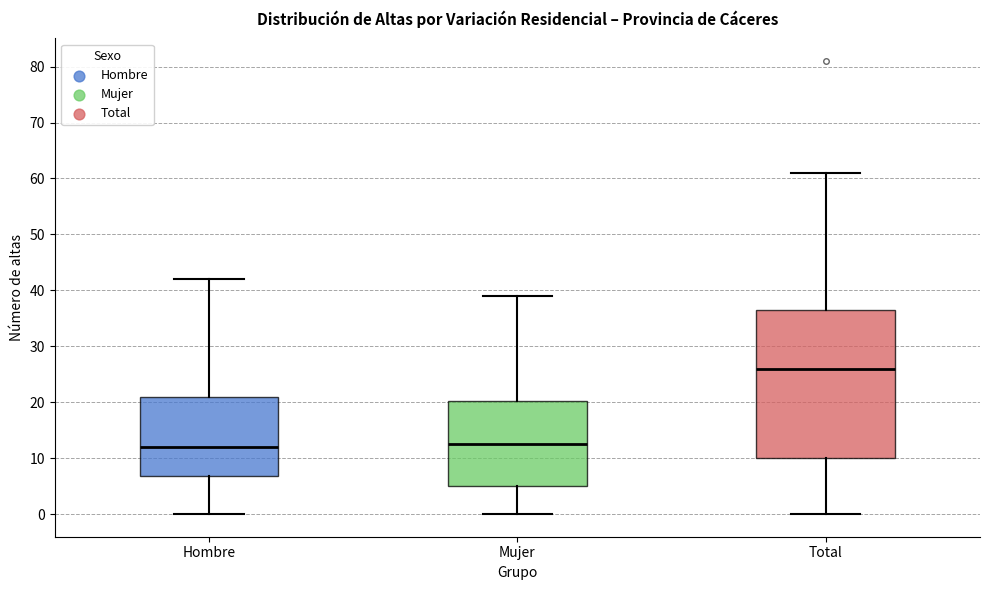

Reading left to right, read every box against the y-axis: the position of its median line, the range the box covers, and the ends of its whiskers. The values are not printed on the chart, so give them approximately, as read against the axis.

Hombre: median 12, box 7 to 21, whiskers 0 to 42
Mujer: median 13, box 5 to 20, whiskers 0 to 39
Total: median 26, box 10 to 37, whiskers 0 to 61